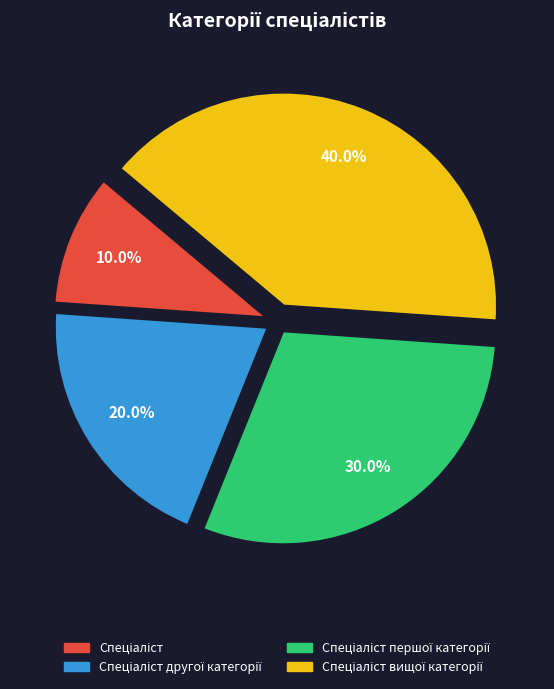

Is there any slice that represents more than half of the pie?

No